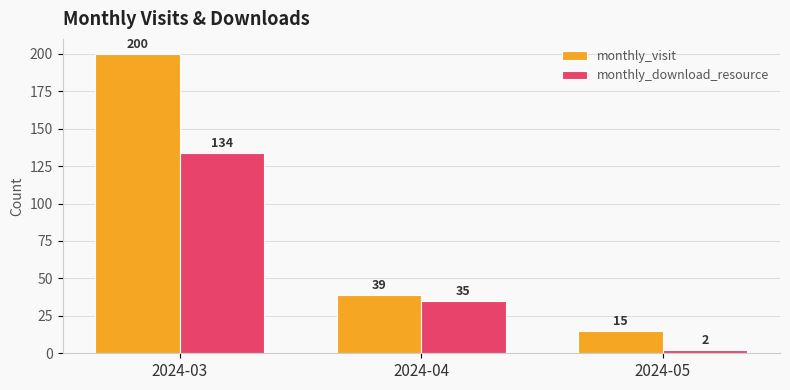

Reading right to left, what are all the values shown in this chart?

monthly_visit: 15	39	200
monthly_download_resource: 2	35	134